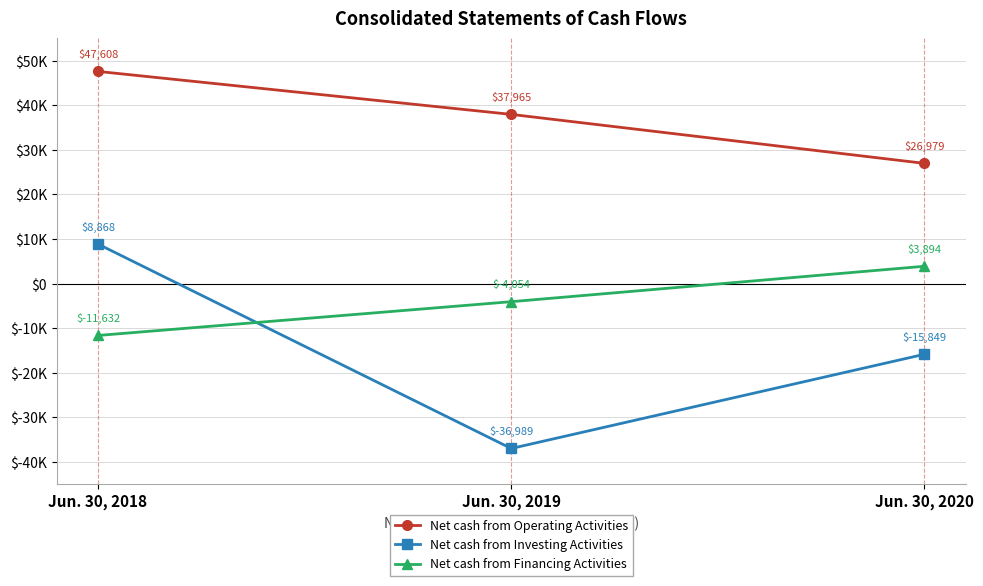

At which category is the sum across all series the highest?

Jun. 30, 2018